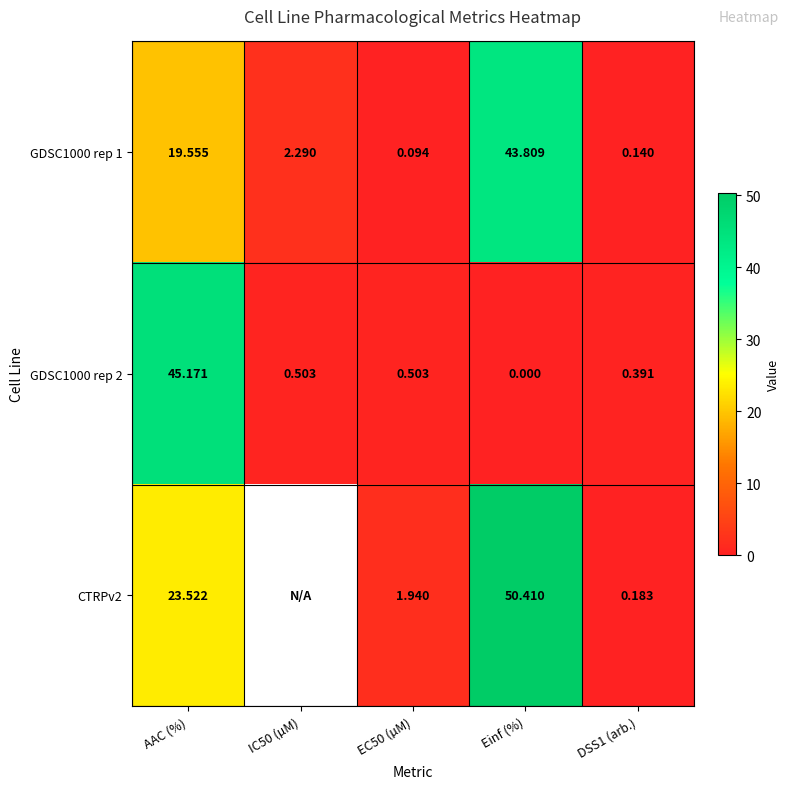

How many data points in GDSC1000 rep 1 are less than 2?

2